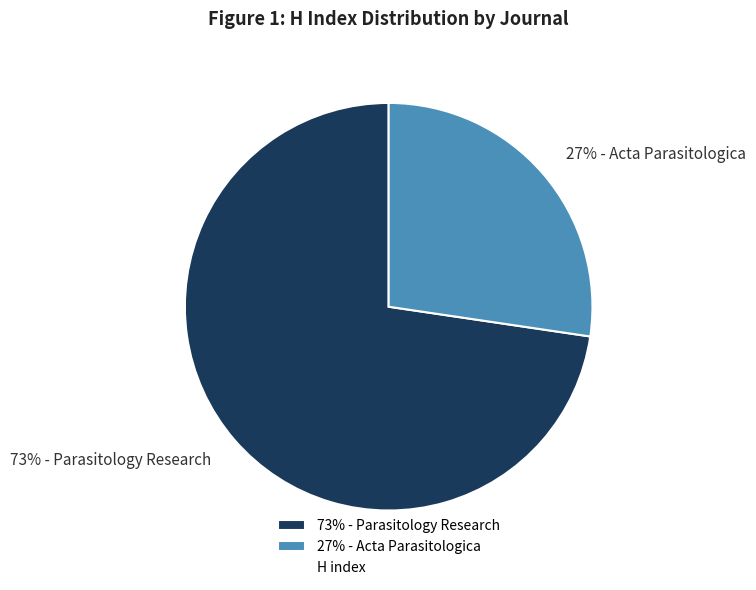

To the nearest percent, what percentage of the pie is 73% - Parasitology Research?

73%